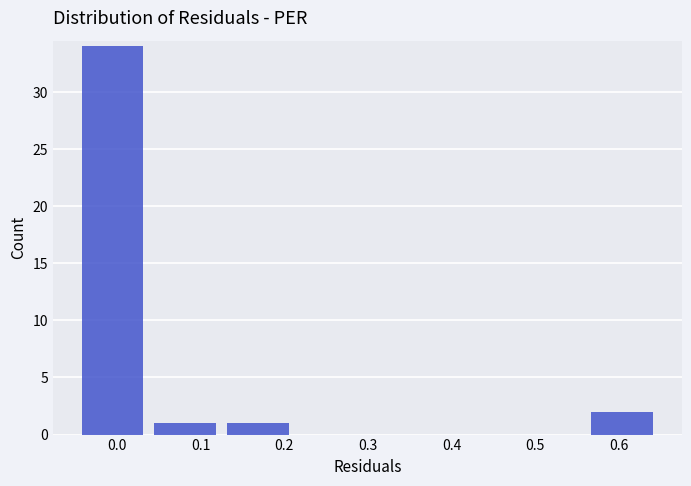

Which range on the x-axis has the tallest bar?

-0.05 to 0.04